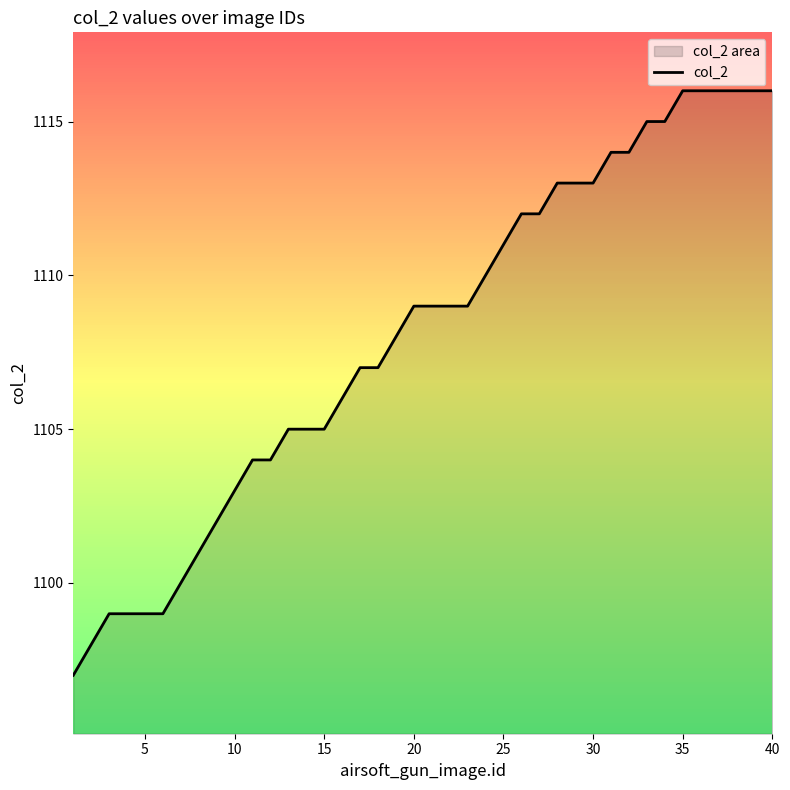

Does the chart have visible grid lines?

No